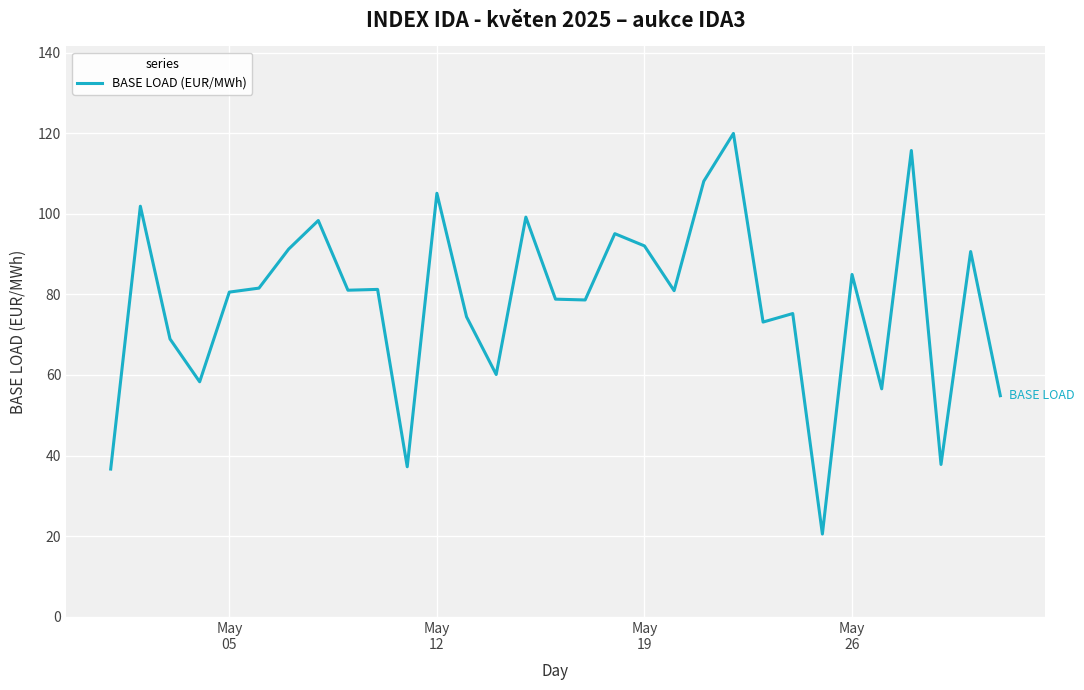

Count the number of data series in this chart.

1